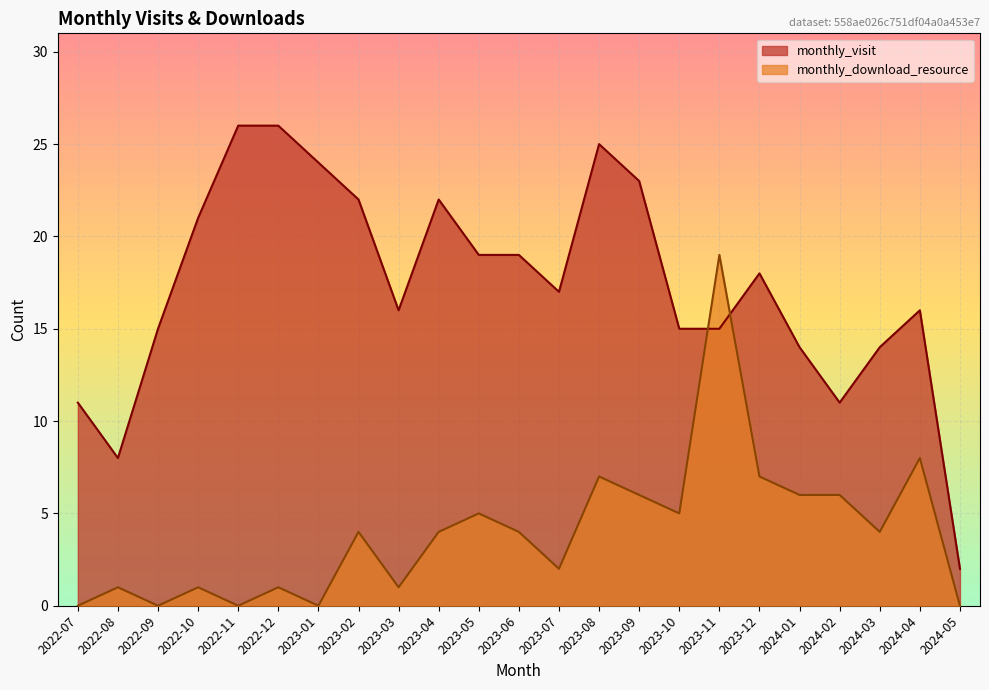

How many lines are shown in the chart?

2